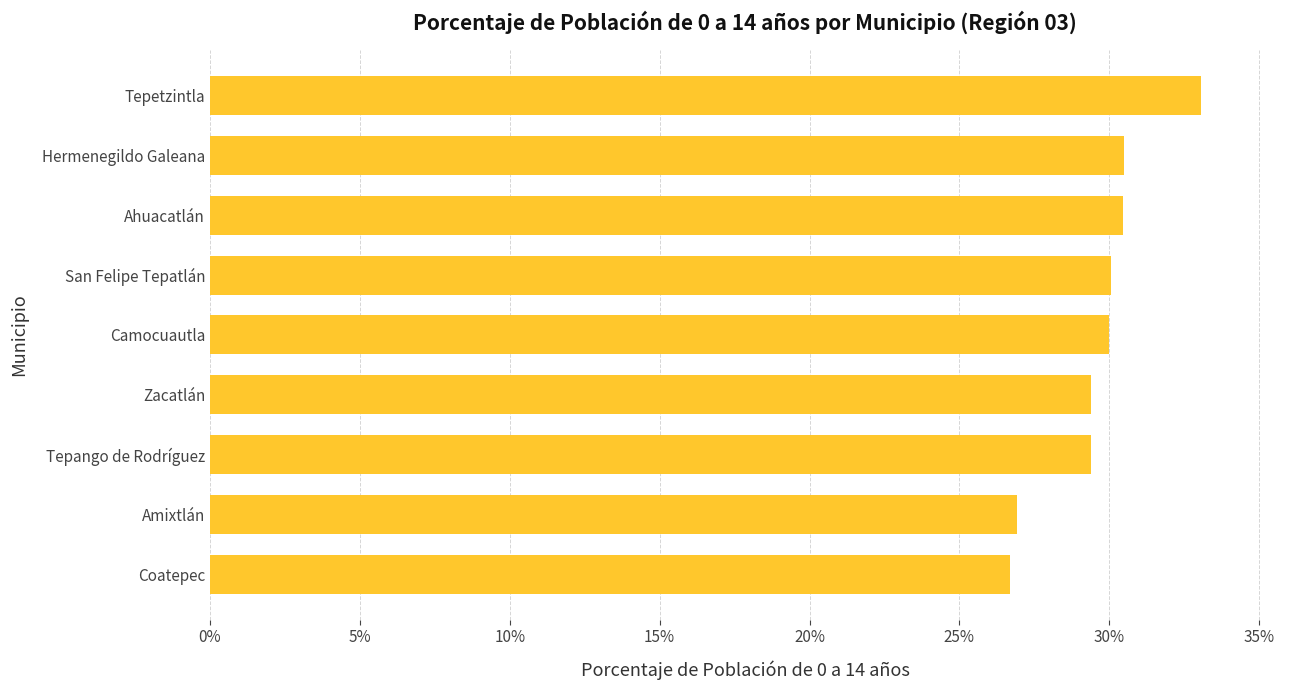

Is it true that the value at Ahuacatlán is 39.8?

False